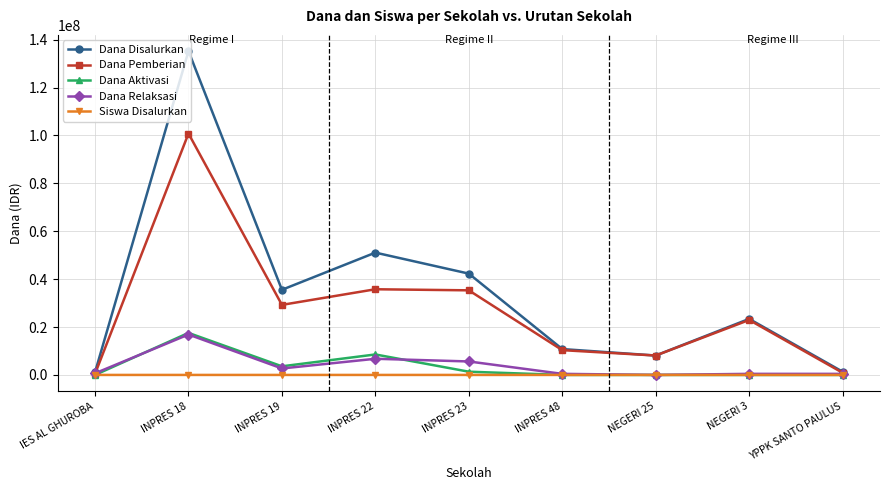

The Dana Aktivasi series shows 17550000 at INPRES 18. True or false?

True